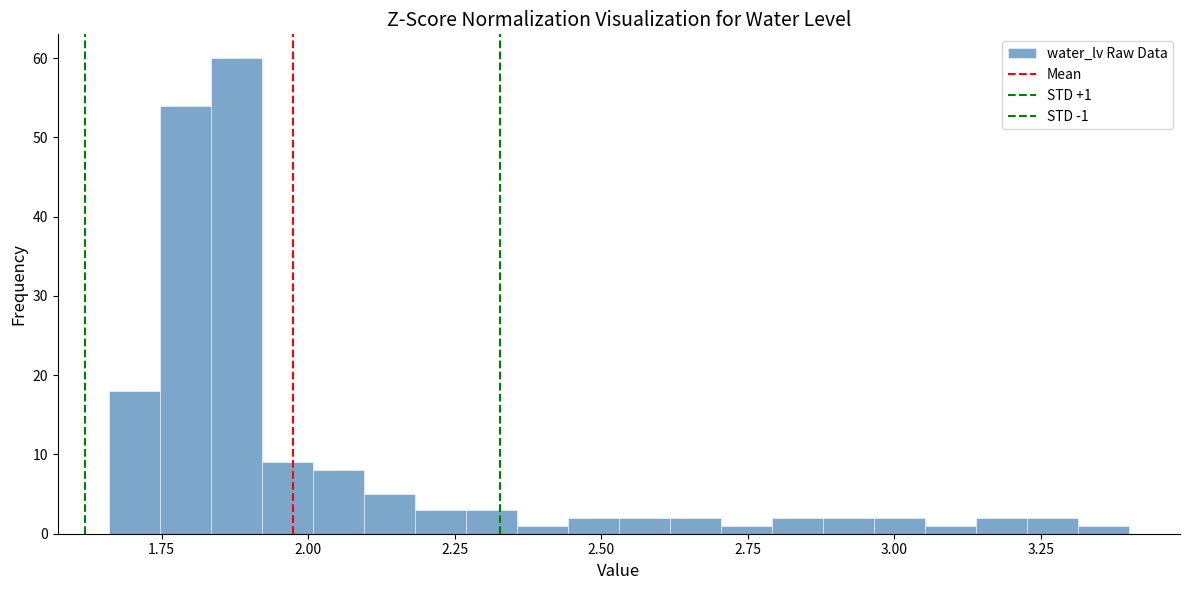

Read against the x-axis, roughly where is the centre of the tallest bar?

1.90